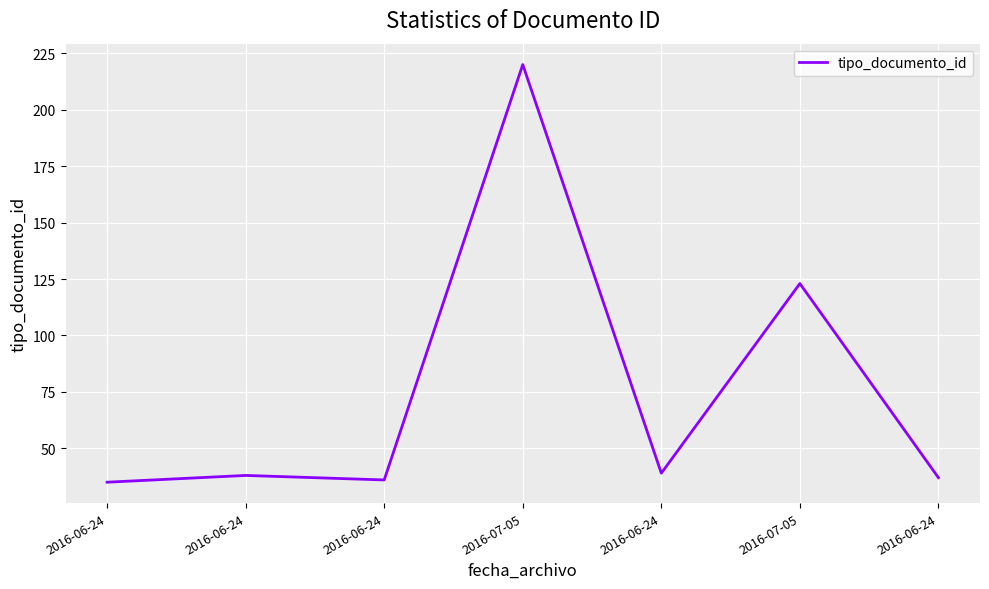

At which category does the data reach its first local peak?

2016-06-24